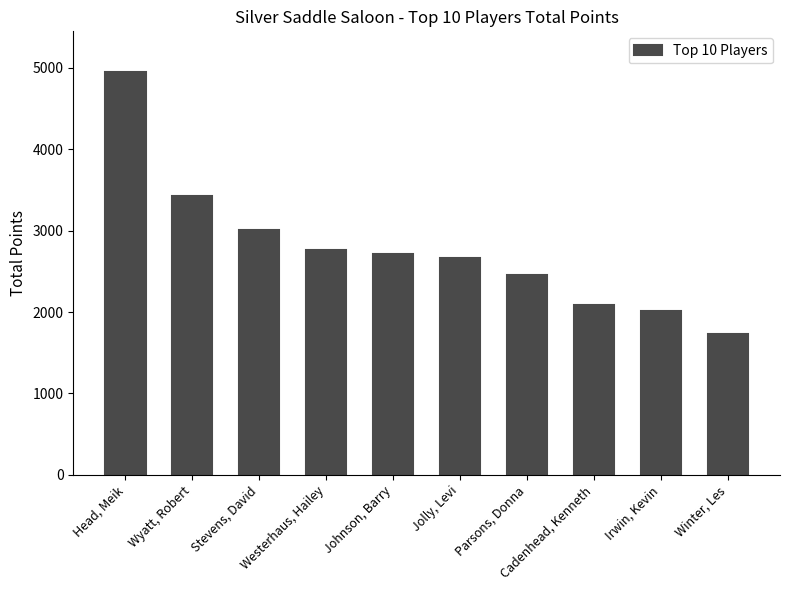

Which label corresponds to the largest value in the chart?

Head, Meik